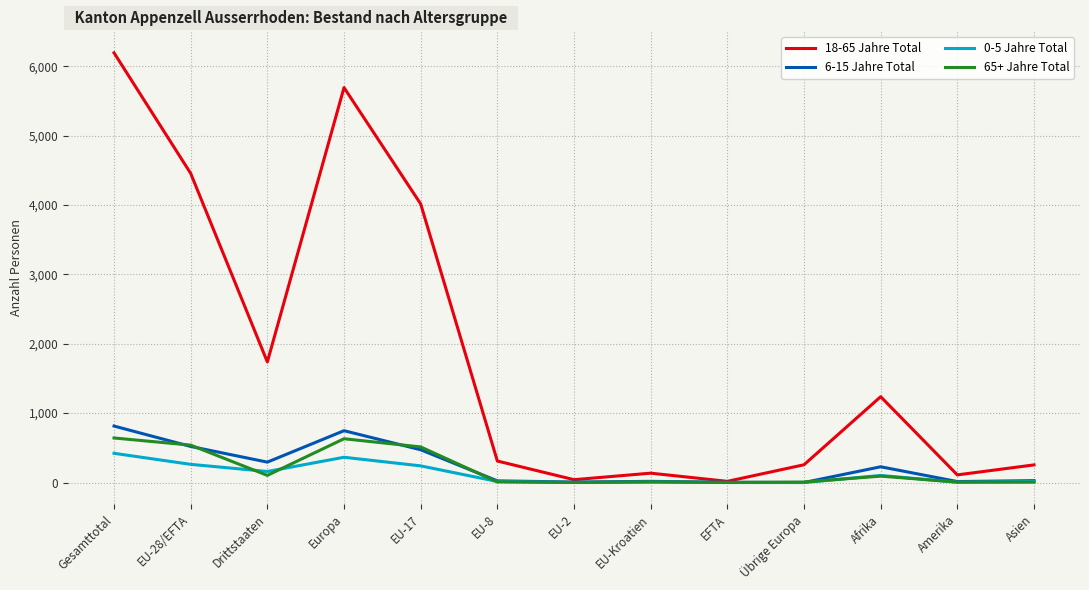

Is the value of 65+ Jahre Total at Amerika greater than the value of 18-65 Jahre Total at Drittstaaten?

No